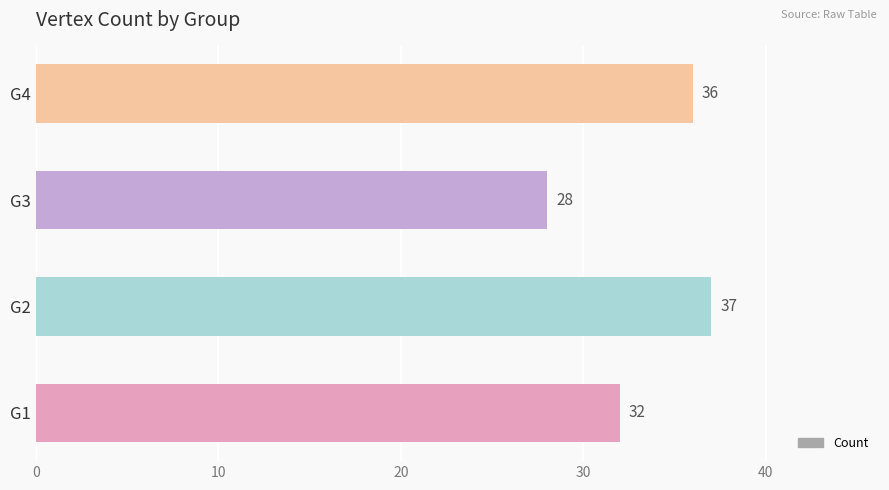

True or false: the data shows 43 at G3.

False